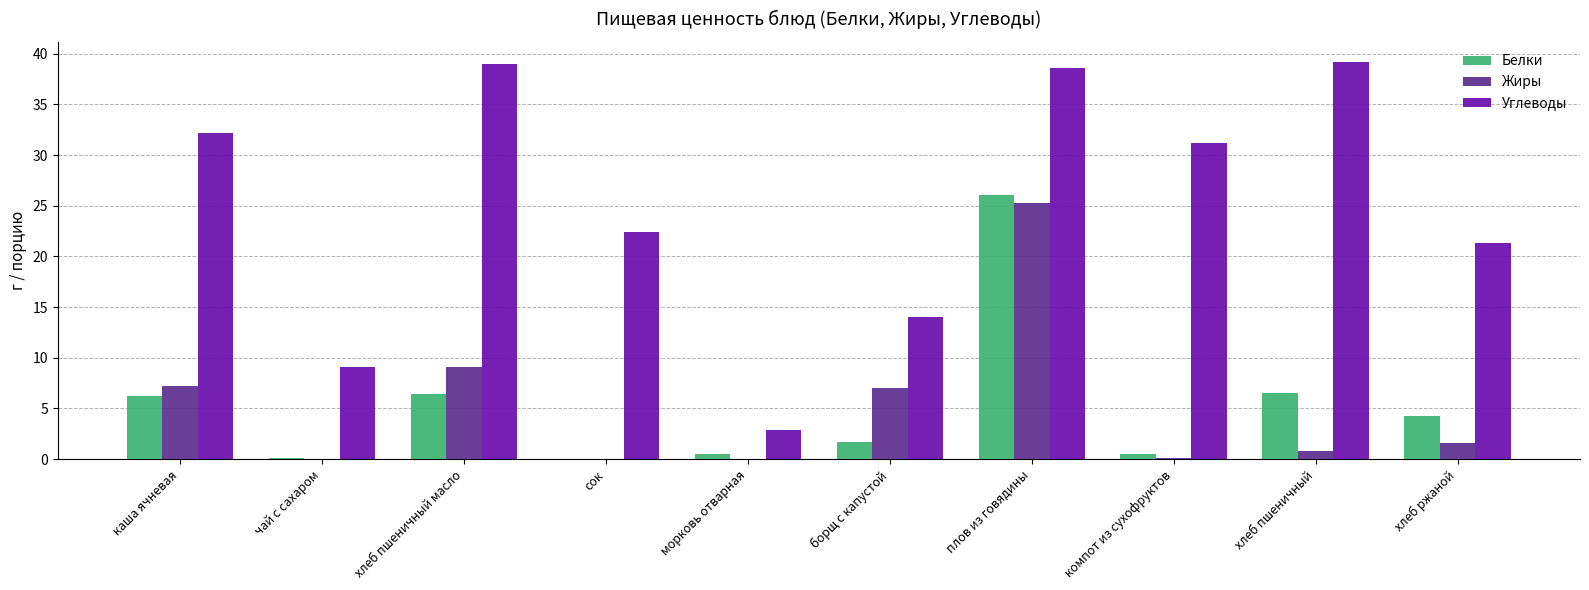

What is the total value across all series at сок?

22.4